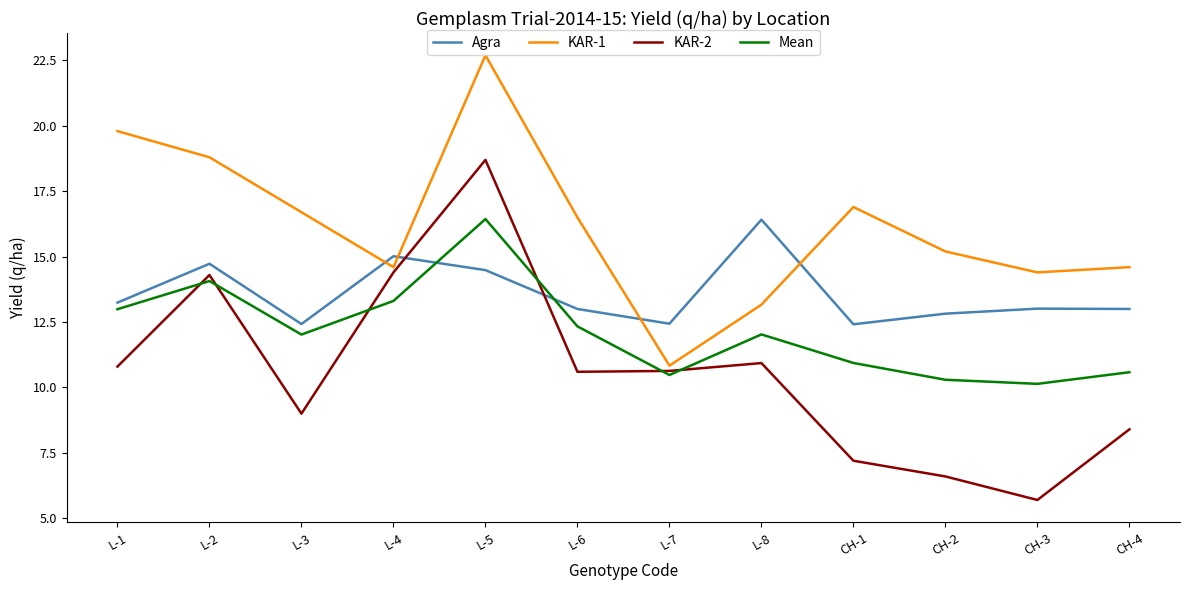

What value does the Mean series have at CH-1?

10.9